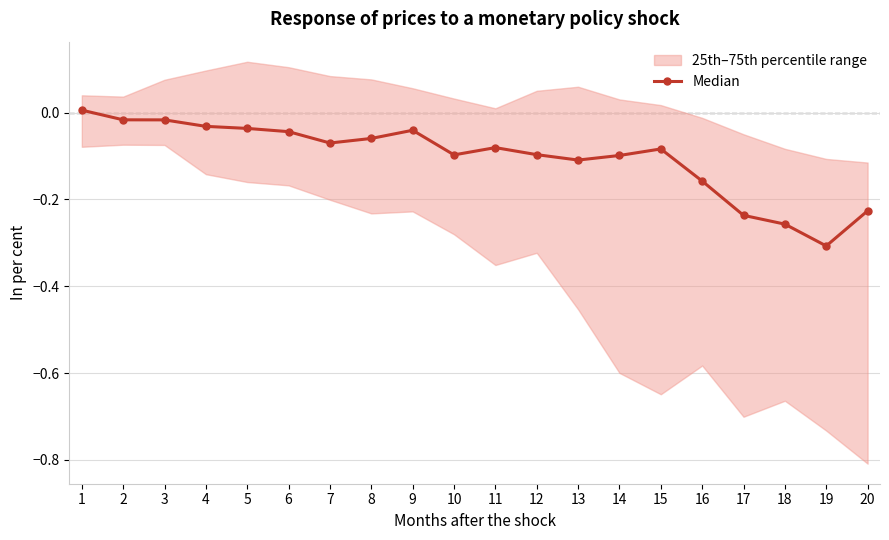

True or false: the data shows -0.0 at 15.

False